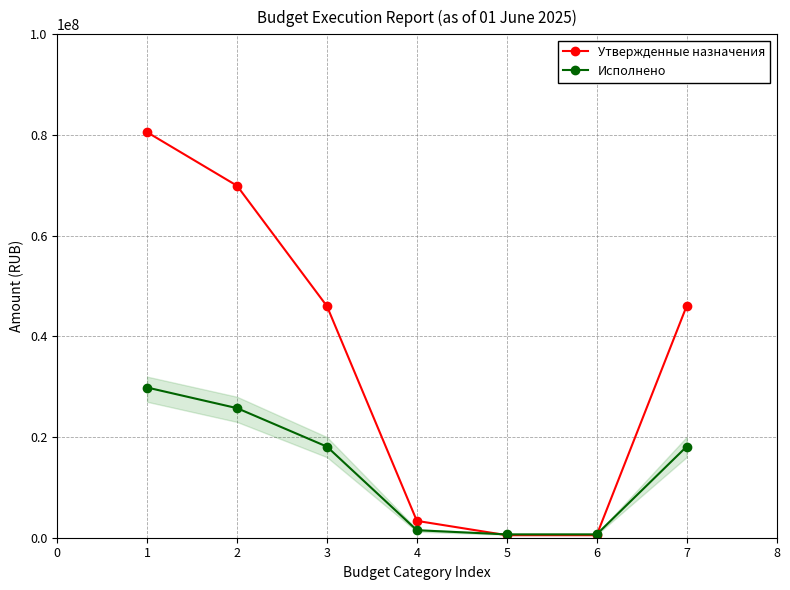

Reading left to right, extract all data points from this chart.

Утвержденные назначения: 1=80550776.0	2=69919646.0	3=46000000.0	4=3346600.0	5=500000.0	6=500000.0	7=46000000.0
Исполнено: 1=29836554.0	2=25739994.0	3=18094241.2	4=1491300.0	5=664516.5	6=664516.5	7=18094241.2